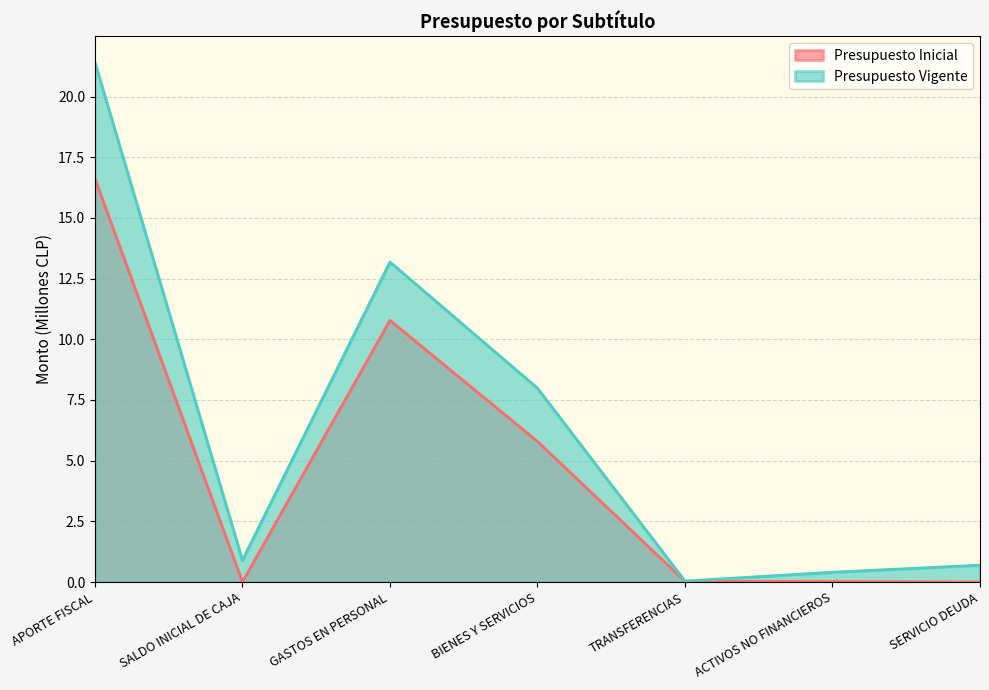

What is the total value across all series at GASTOS EN PERSONAL?

24.0